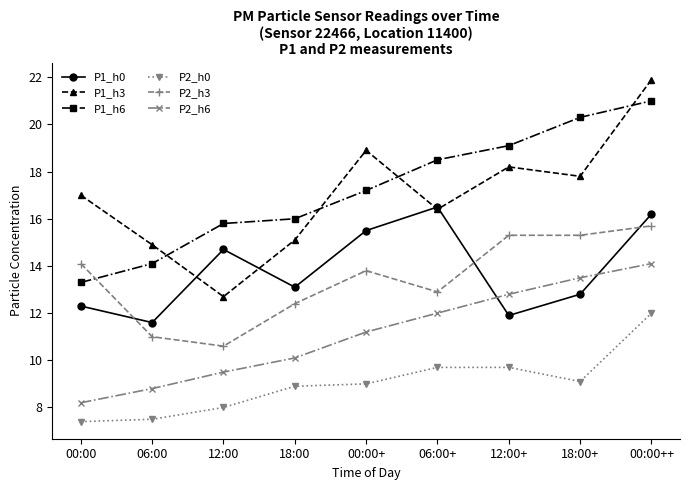

True or false: P1_h0 and P2_h6 cross at least once.

True